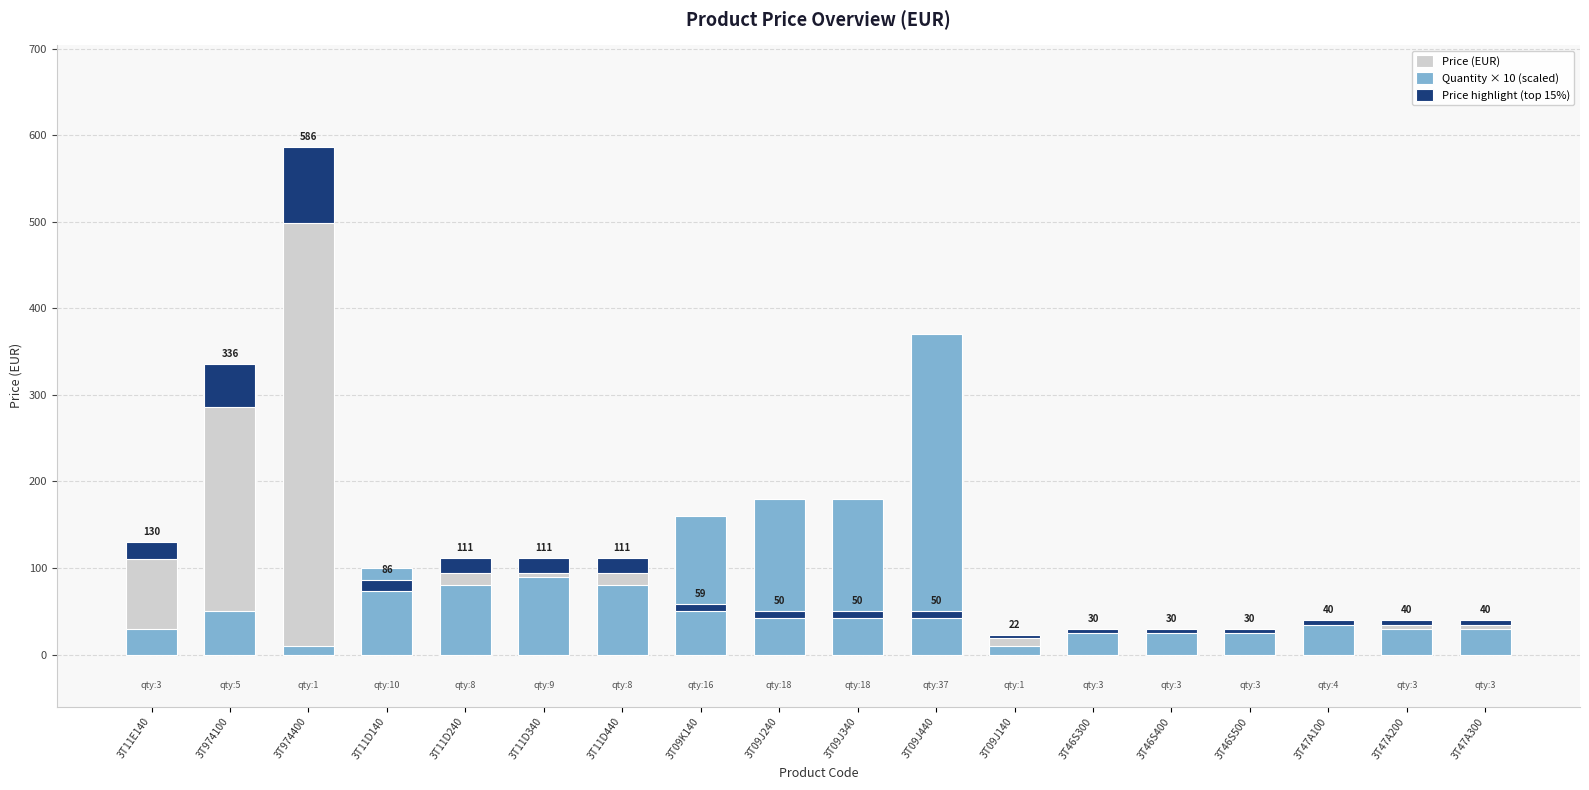

Which series changed the most between 3T11E140 and 3T46S400?

Price (EUR)